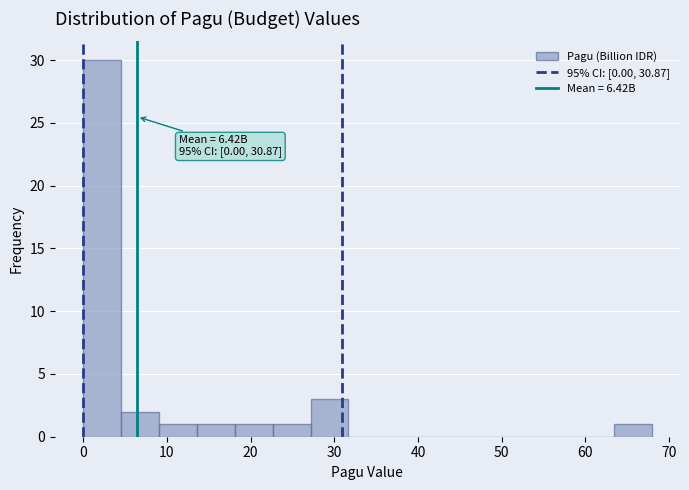

Over which range of the x-axis is the bar tallest?

0 to 5